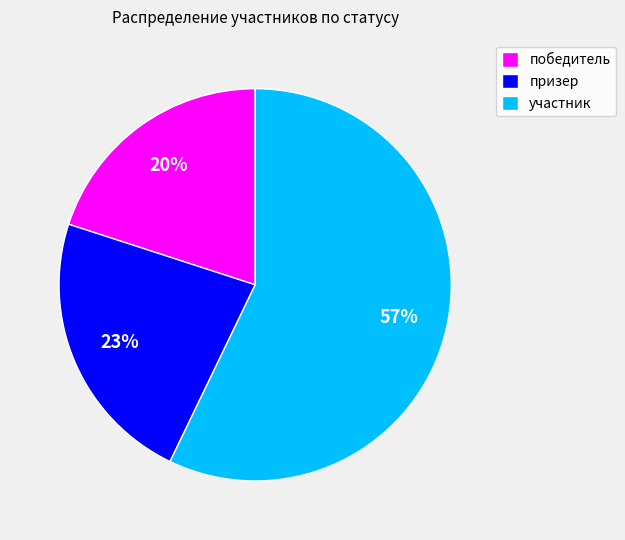

Do участник and победитель together represent more than half of the pie?

Yes